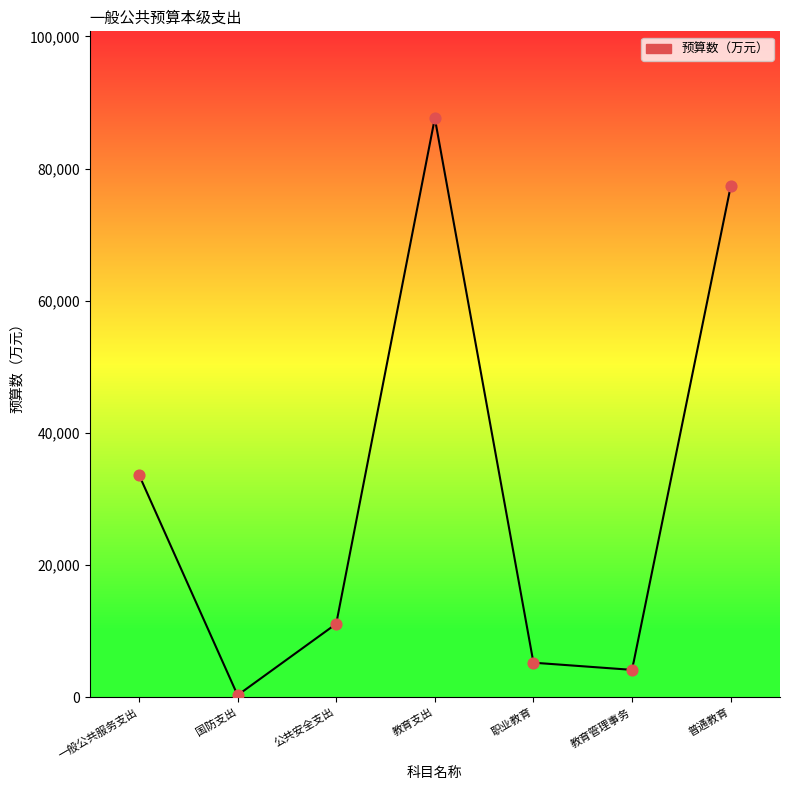

Between 职业教育 and 普通教育, which is larger?

普通教育